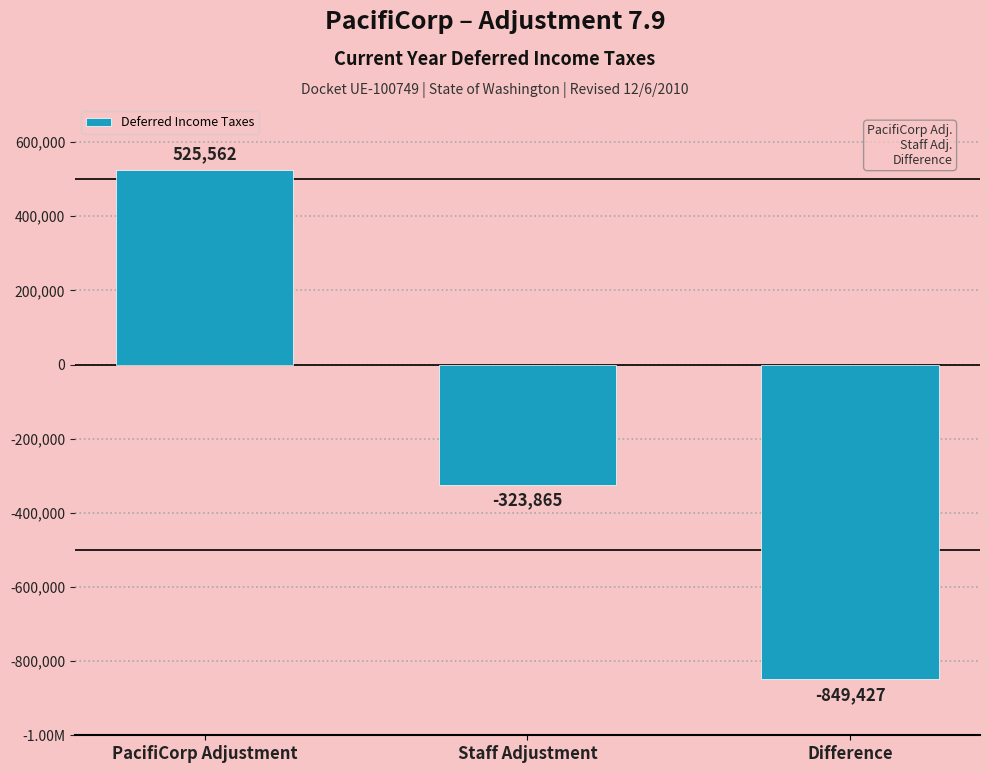

True or false: the data shows 853492 at PacifiCorp Adjustment.

False